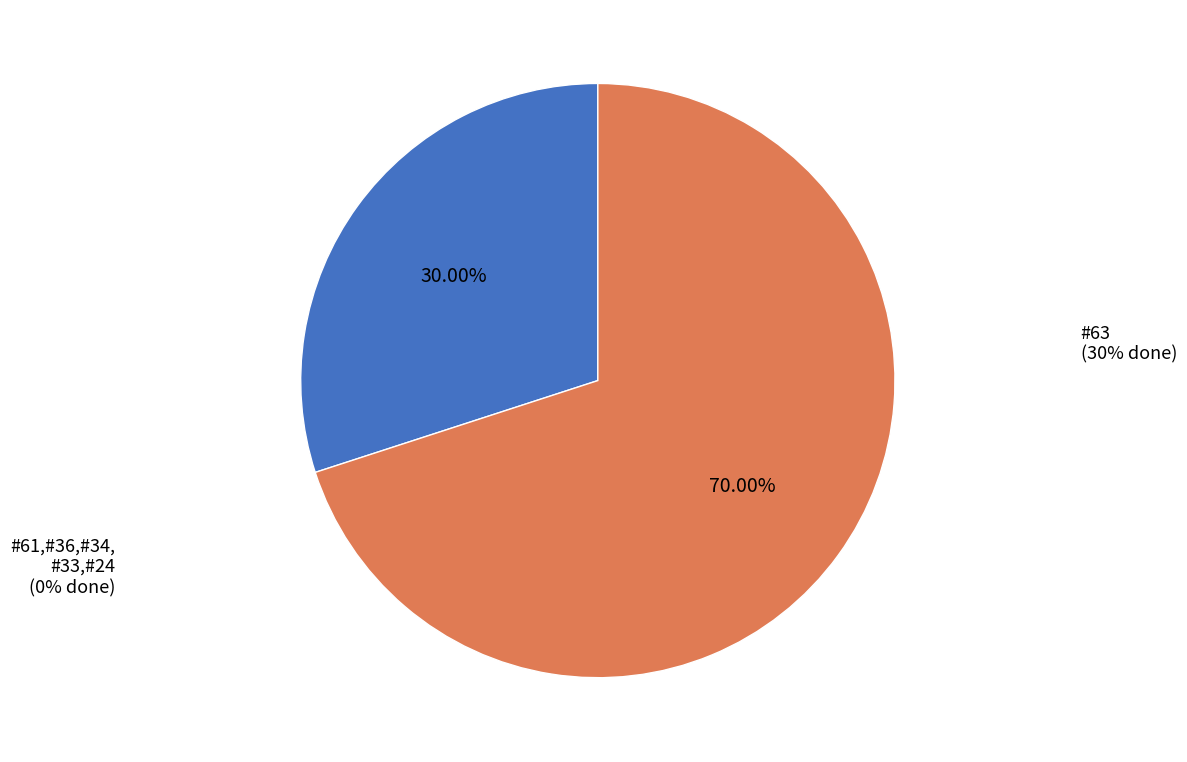

Rank the categories by value from lowest to highest.

61, 36, 34, 33, 24, 63